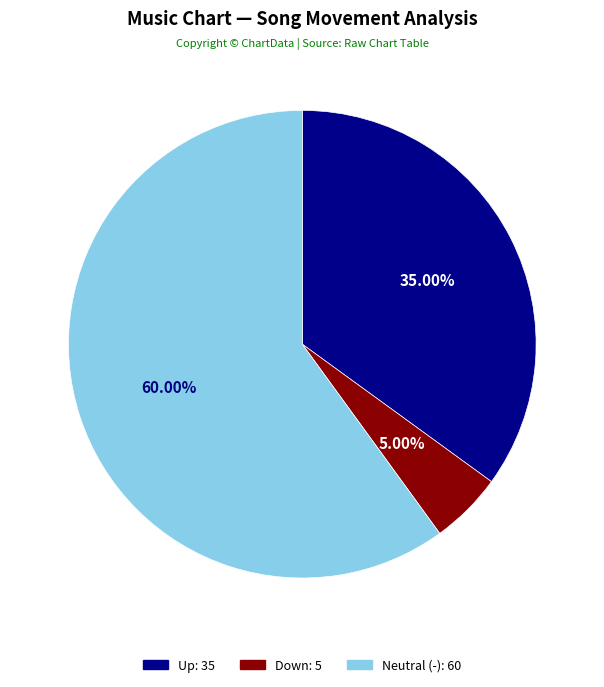

Is there any slice that represents more than half of the pie?

Yes